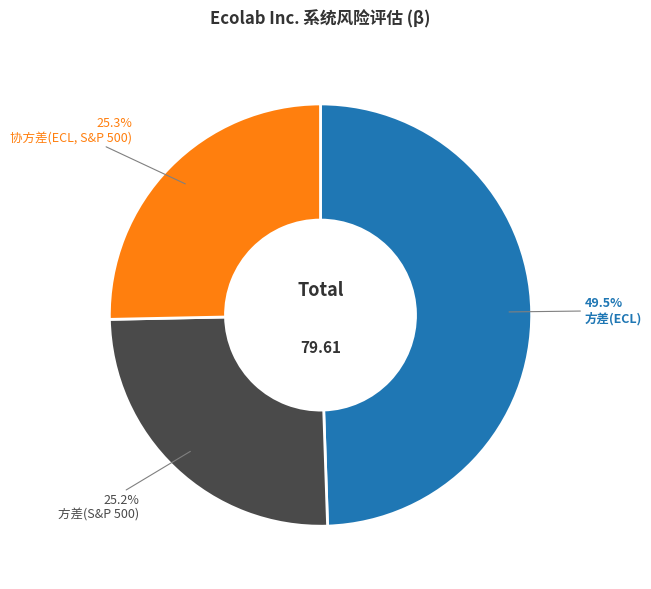

Does 协方差(ECL, S&P 500) account for over 50% of the chart?

No